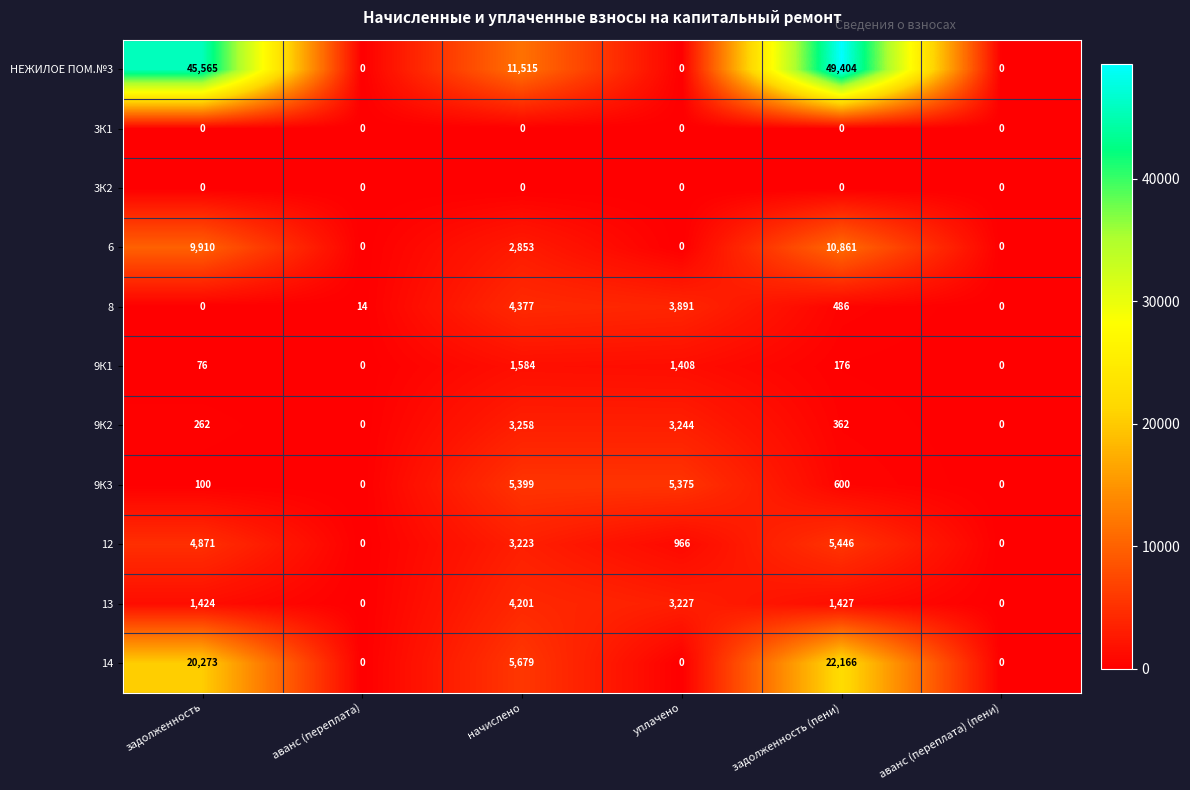

True or false: 9К3 has a value of 600 at задолженность (пени).

True